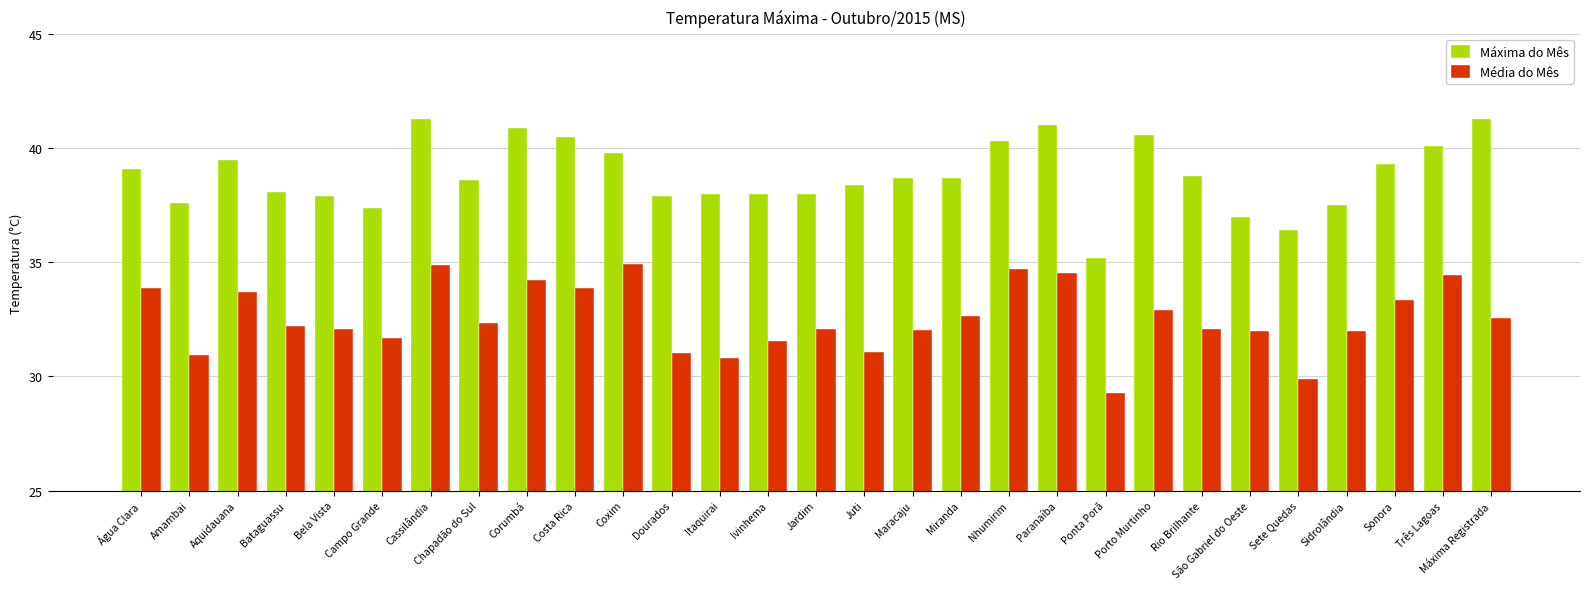

Between Juti and Sete Quedas, which series saw the biggest shift?

Máxima do Mês